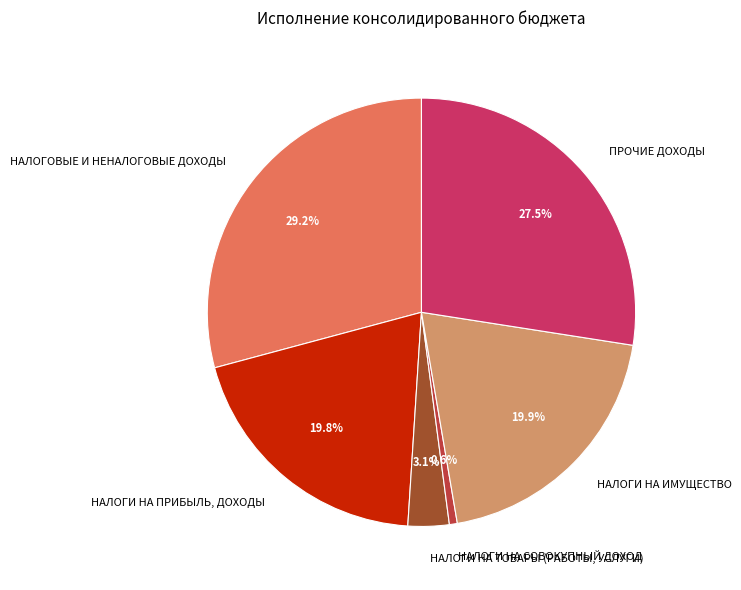

What percentage is the НАЛОГОВЫЕ И НЕНАЛОГОВЫЕ ДОХОДЫ slice, to the nearest percent?

29%